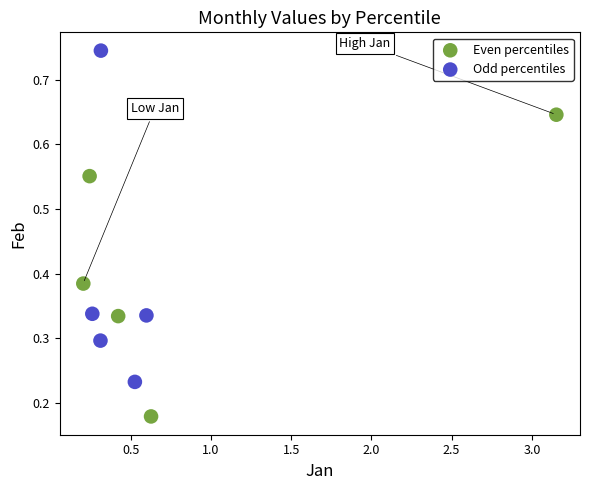

Which series has the largest Y range (max minus min)?

Odd percentiles